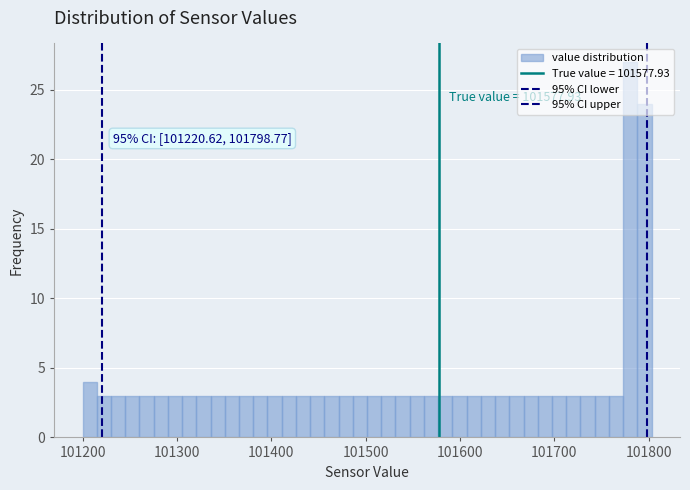

Read against the x-axis, roughly where is the centre of the tallest bar?

101780